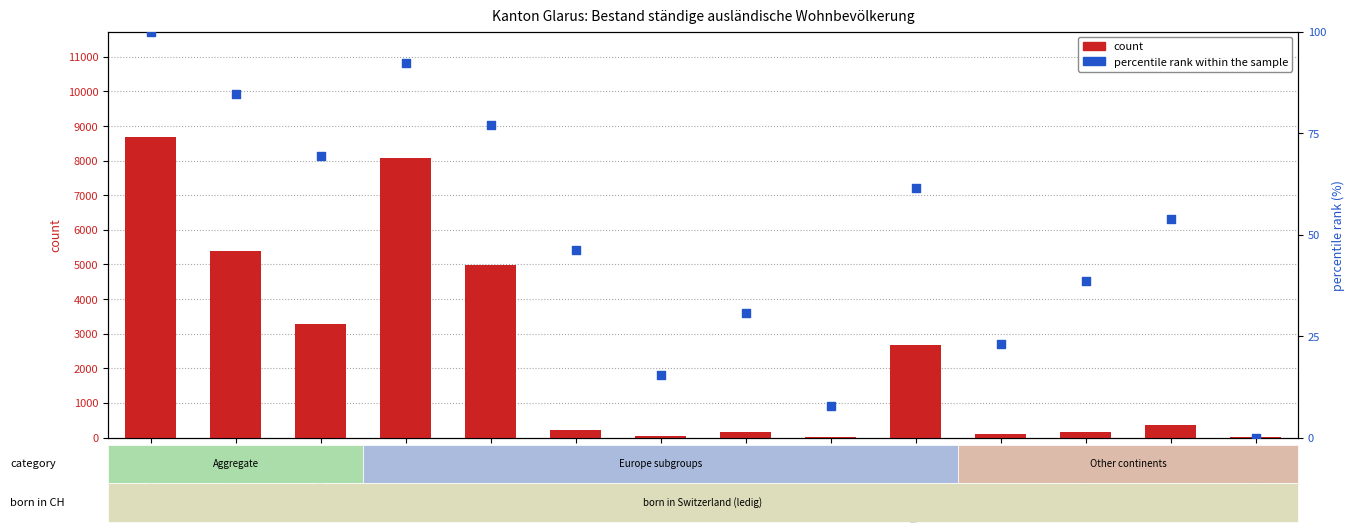

What are all the series names shown in the legend?

count, percentile rank within the sample